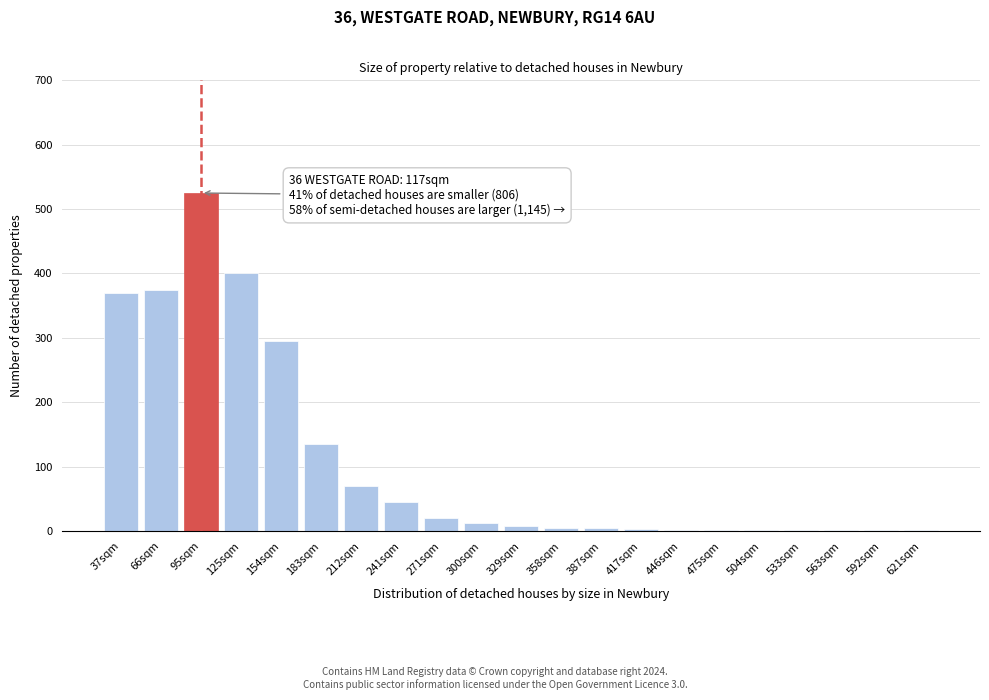

True or false: the data shows 295 at 154sqm.

True